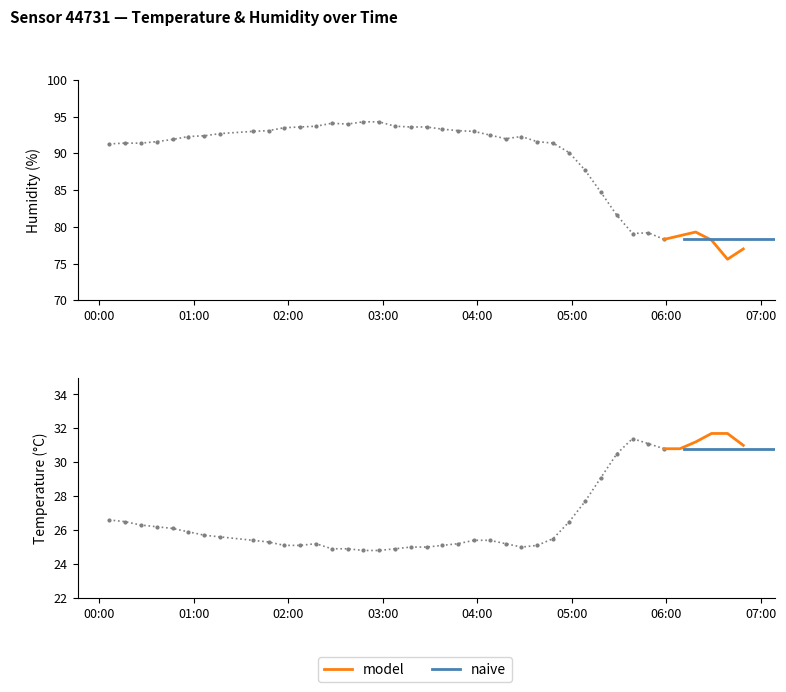

Which category has the lowest value across all series?

2023-07-20T02:47:42